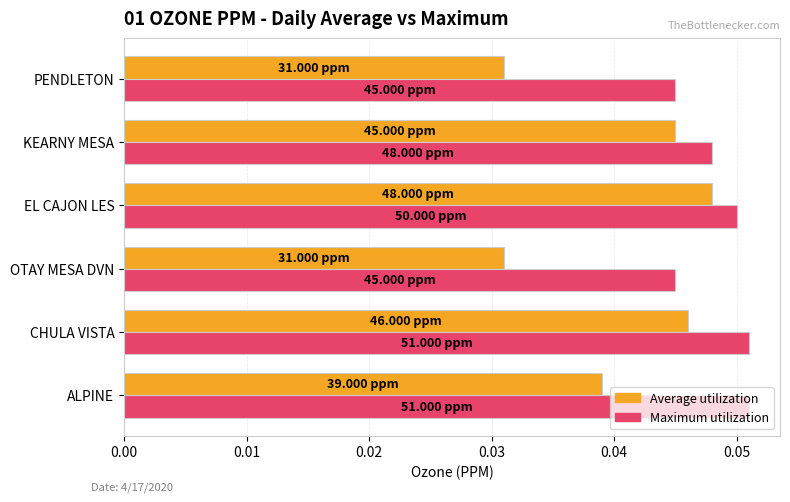

Which series has the largest total across all categories?

Maximum utilization